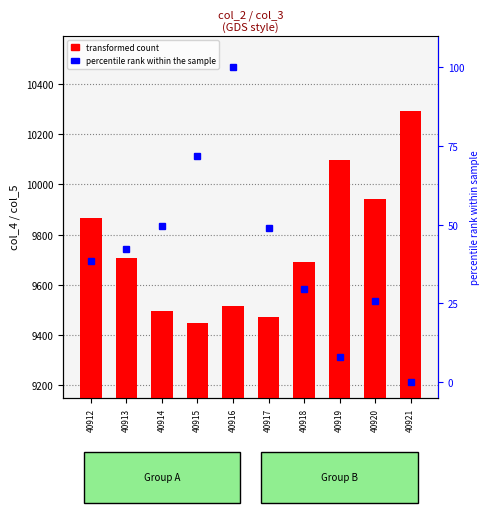

At which label does col_6 (percentile rank) reach its minimum?

40921